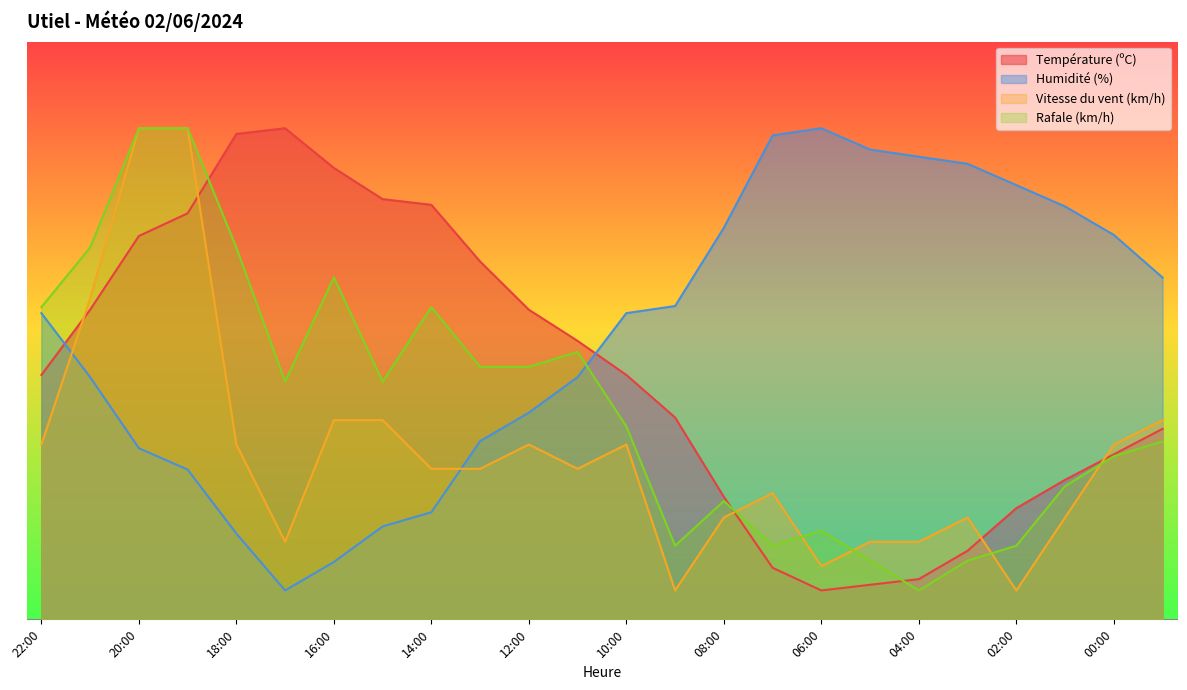

How many interior local peaks does the Humidité (%) series have?

1